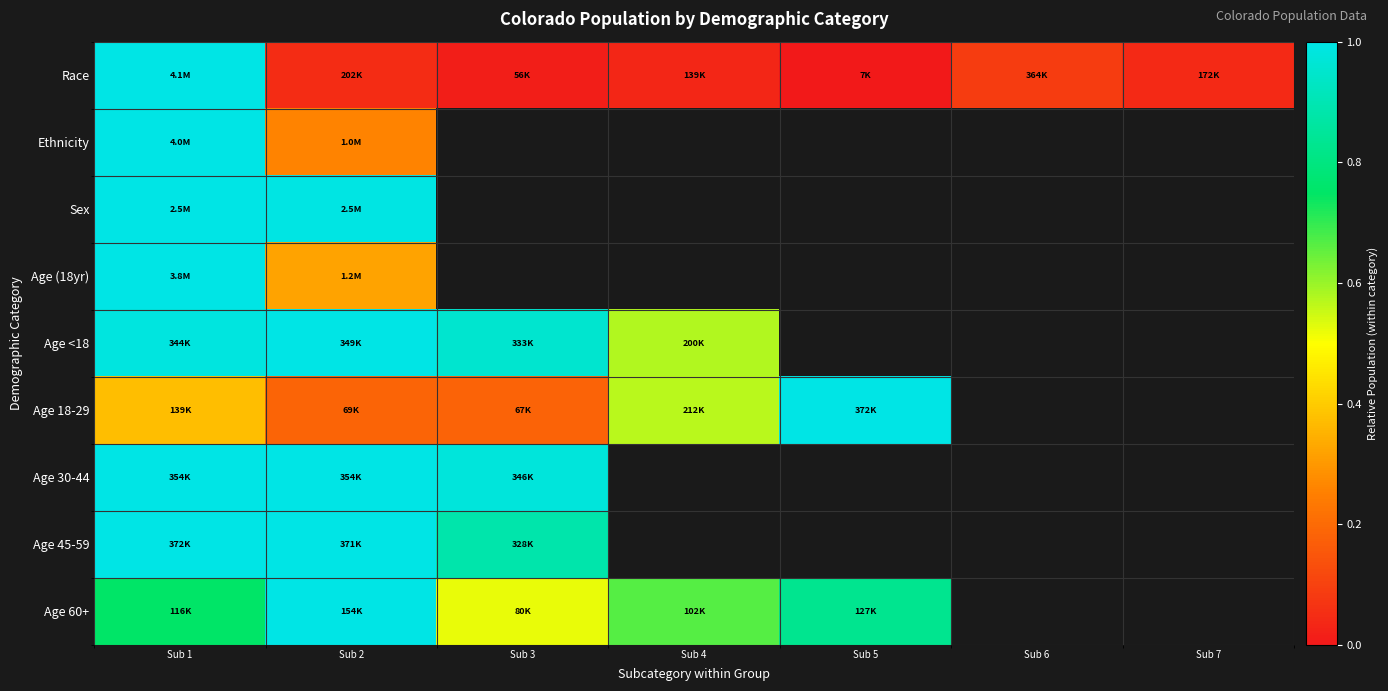

At which category is the sum across all series the highest?

Sub 1